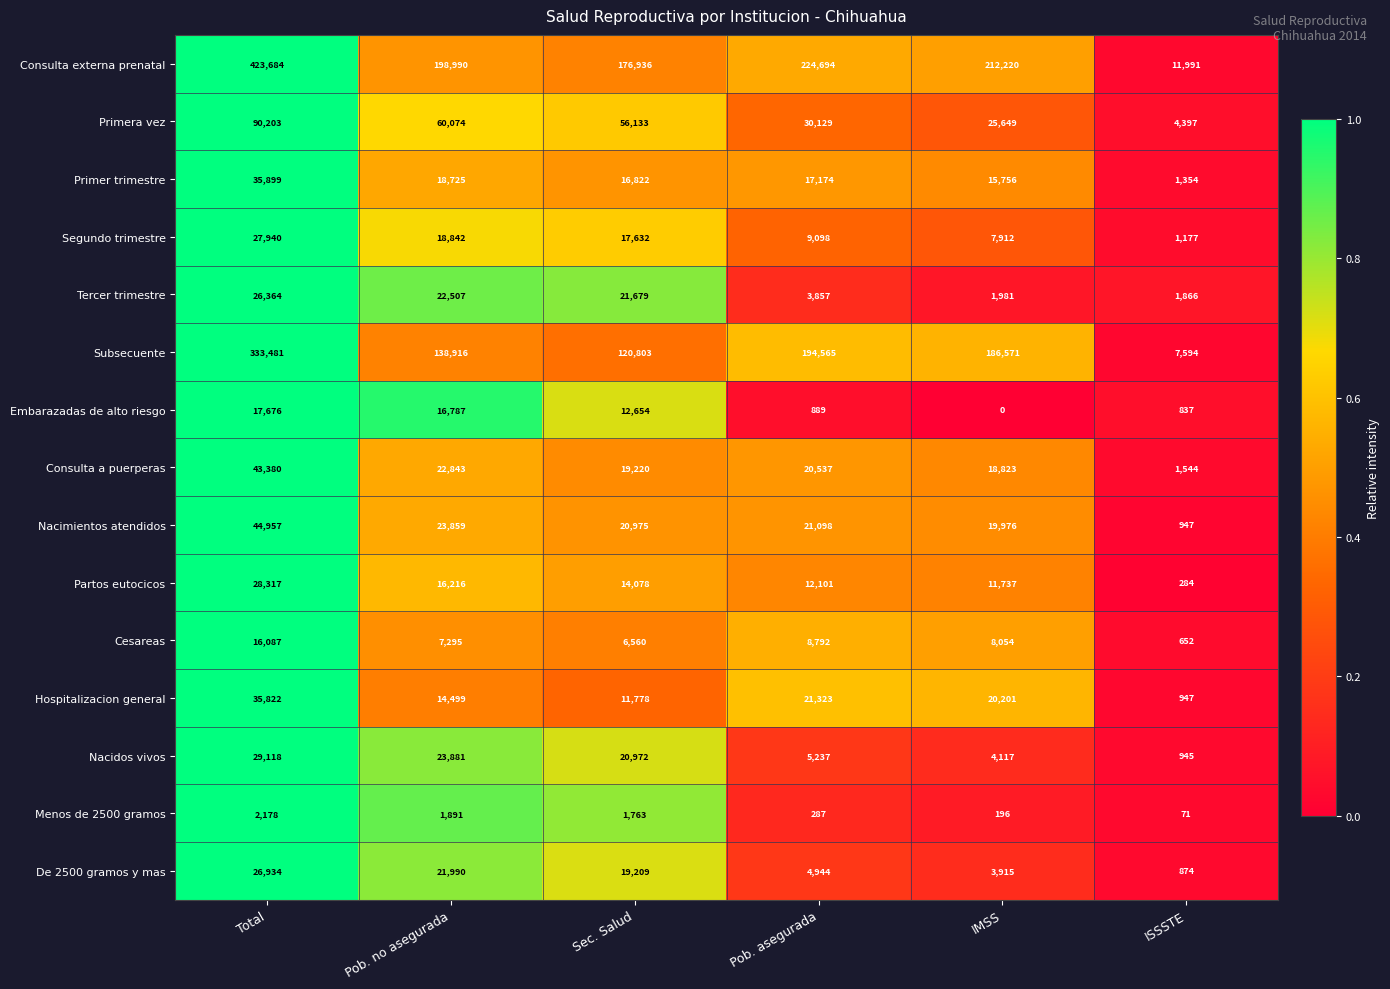

At which category does the chart reach its minimum across all series?

IMSS